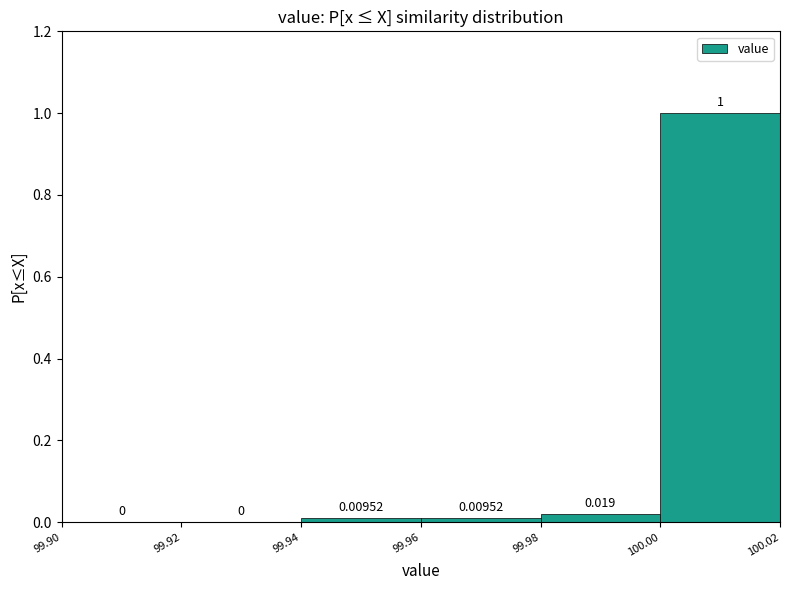

Which range on the x-axis has the tallest bar?

100.00 to 100.02